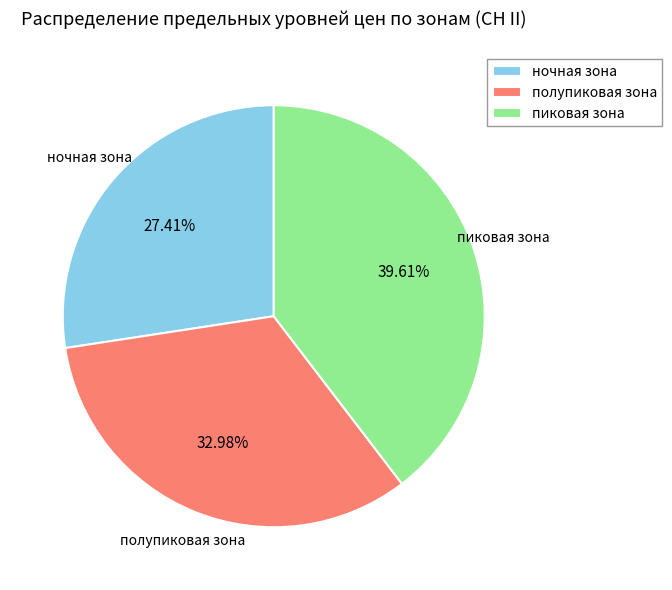

Does пиковая зона account for over 50% of the chart?

No